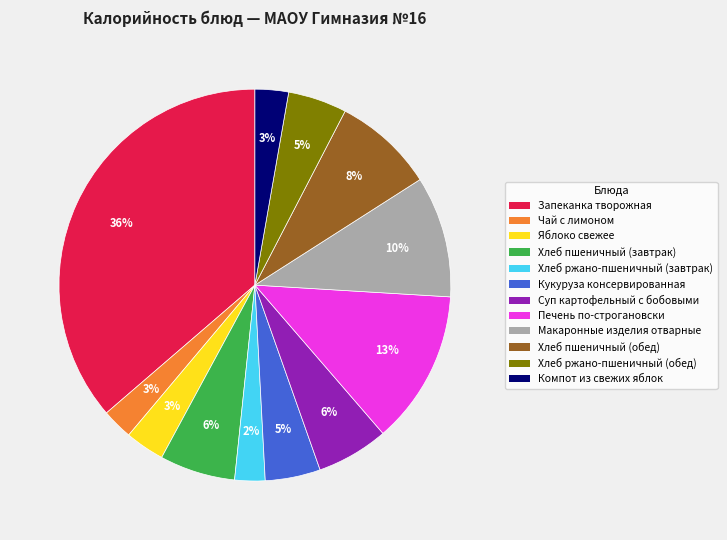

What percentage is the Яблоко свежее slice, to the nearest percent?

3%